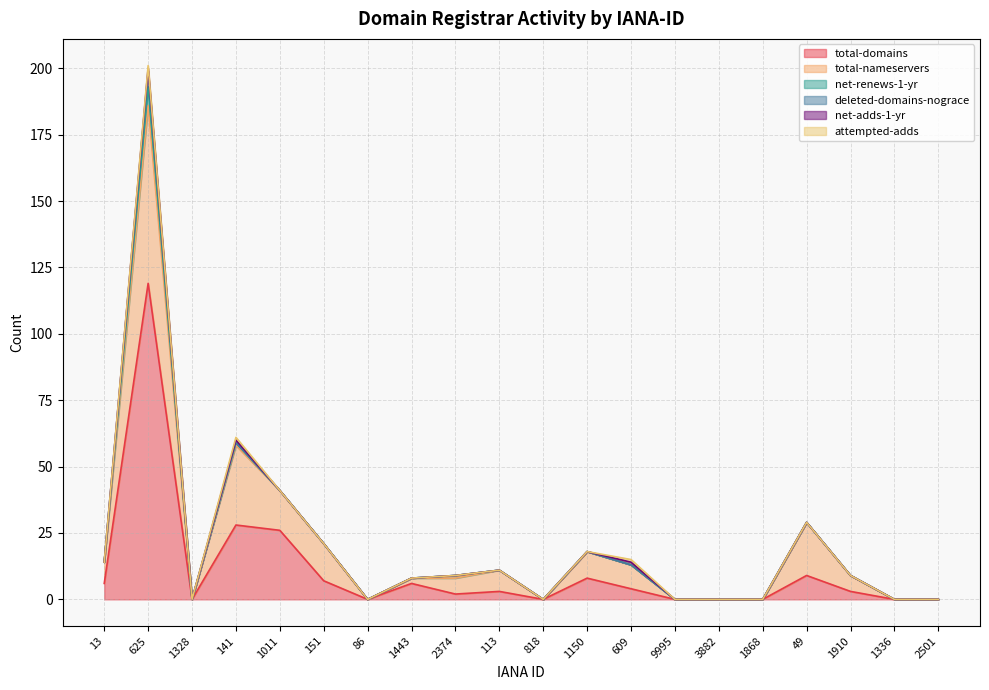

Does the chart have visible grid lines?

Yes